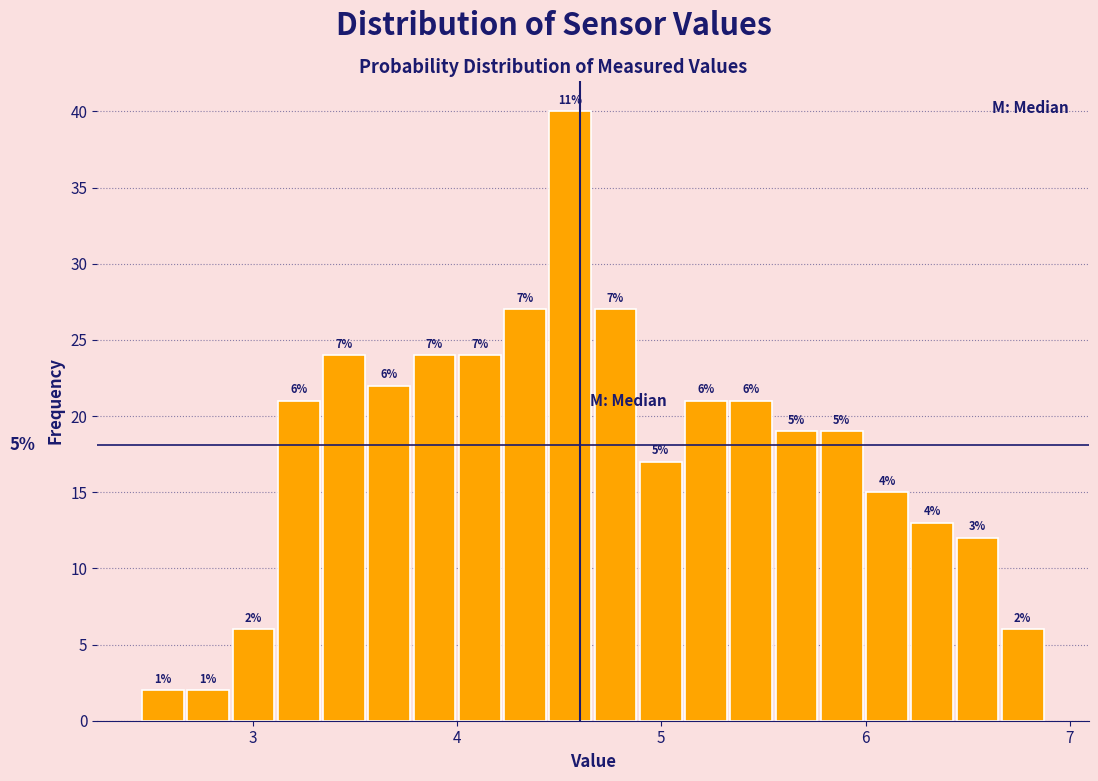

Read against the x-axis, roughly where is the centre of the tallest bar?

4.6